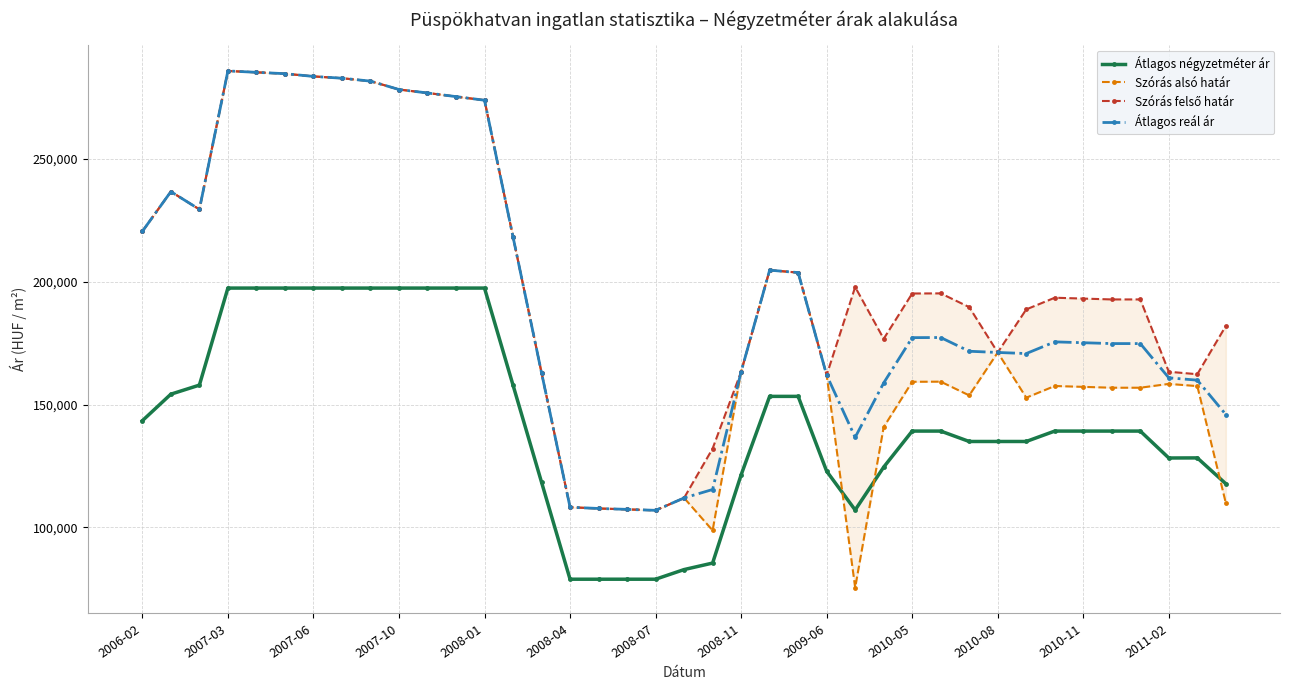

What is the lowest value of the Átlagos reál ár series?

106963